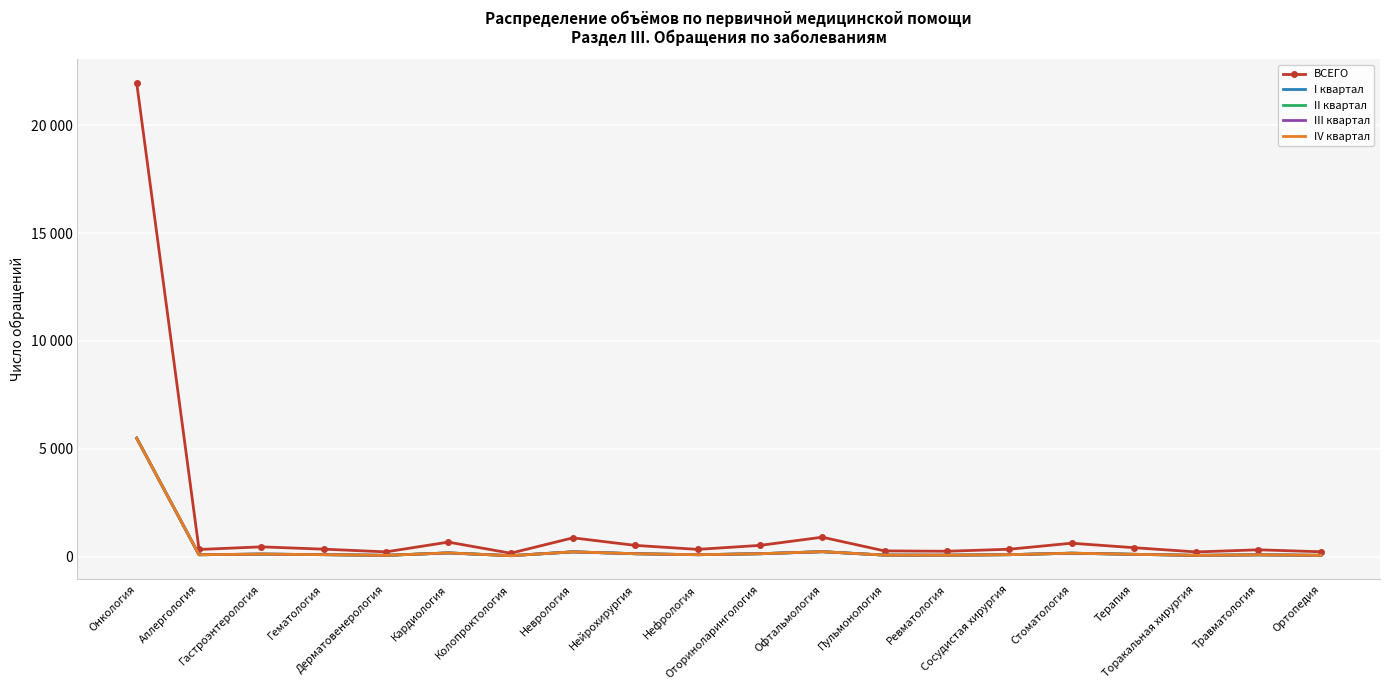

What is the highest value of the IV квартал series?

5490